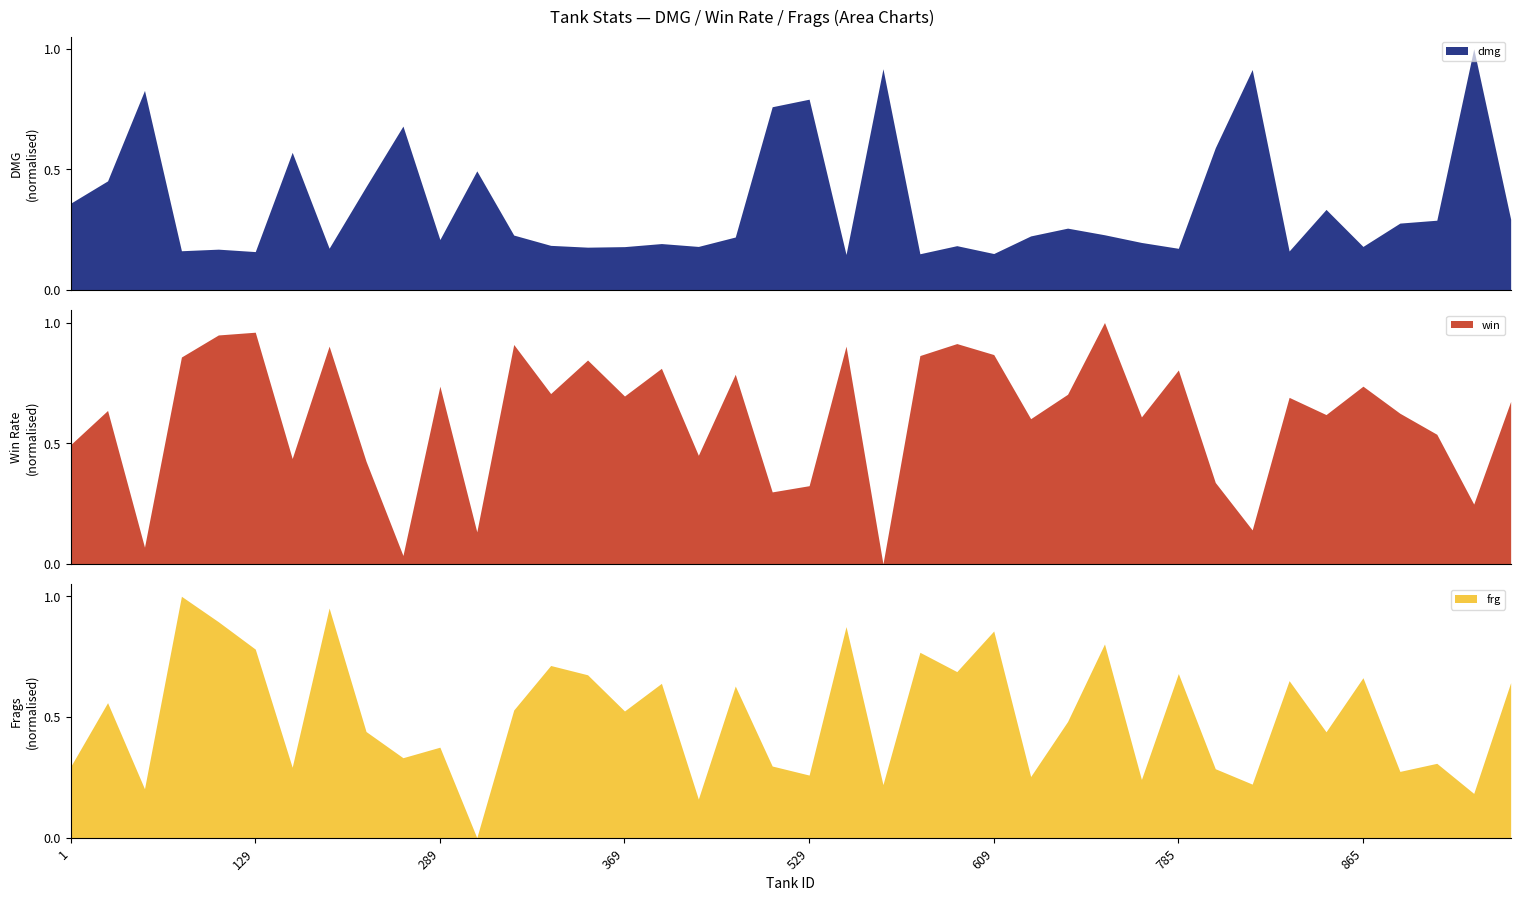

What is the highest value of the dmg series?

1.0